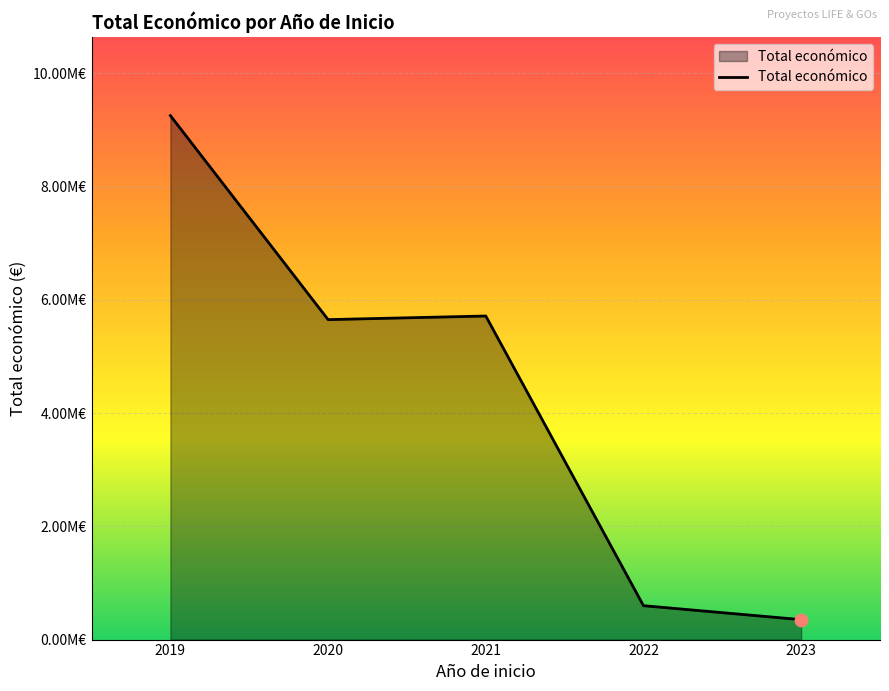

Is this an area chart (filled region under the line)?

Yes